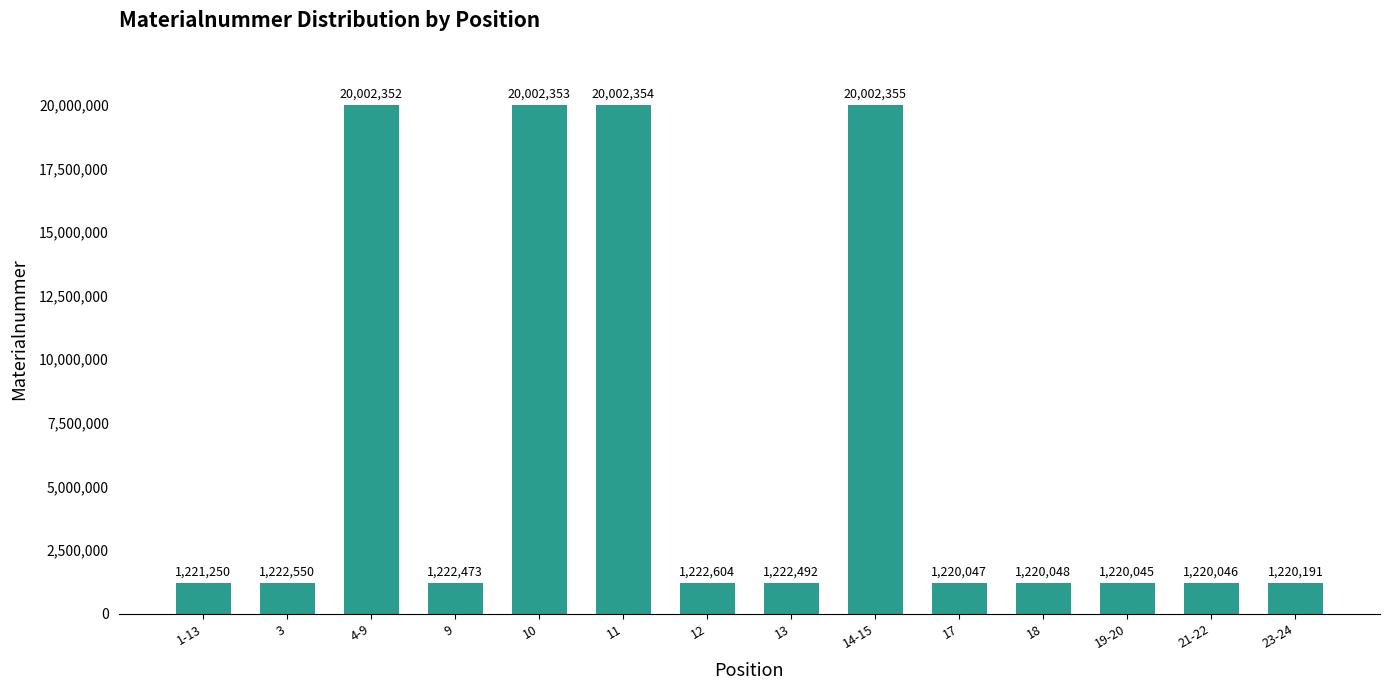

Is it true that the value at 21-22 is 2015741?

False